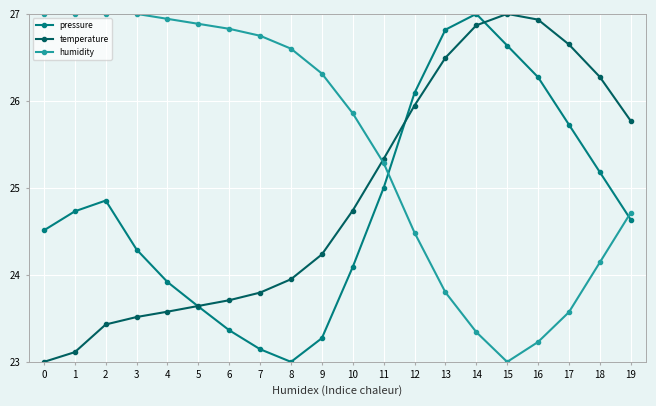

What is the sum of the pressure values at 12 and 5?

49.7